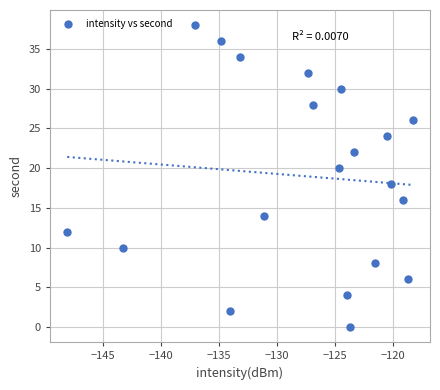

What is the range of Y values (max minus min)?

38